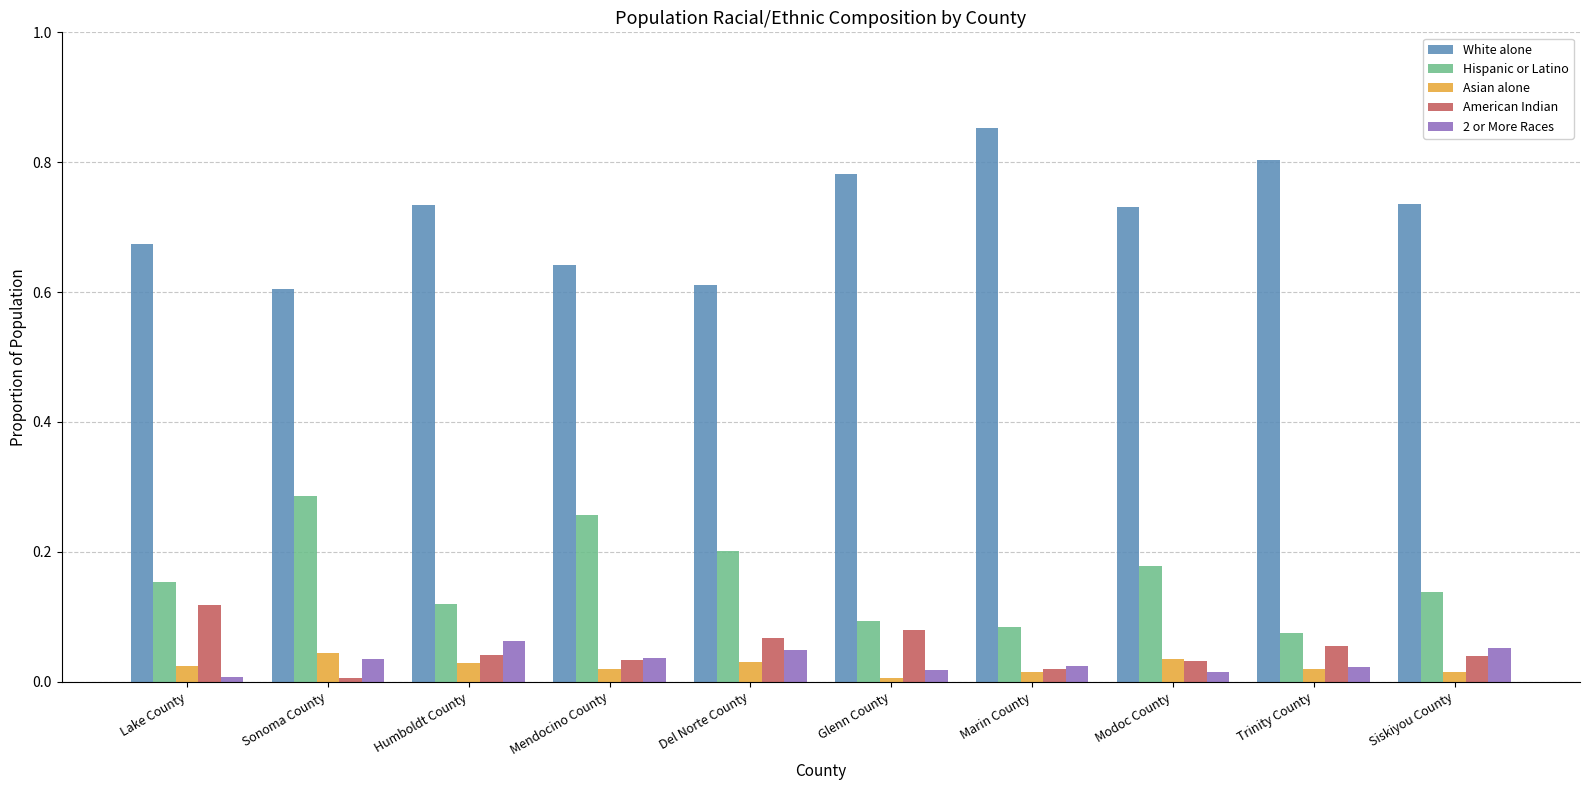

Which category has the highest value in the American Indian series?

Lake County